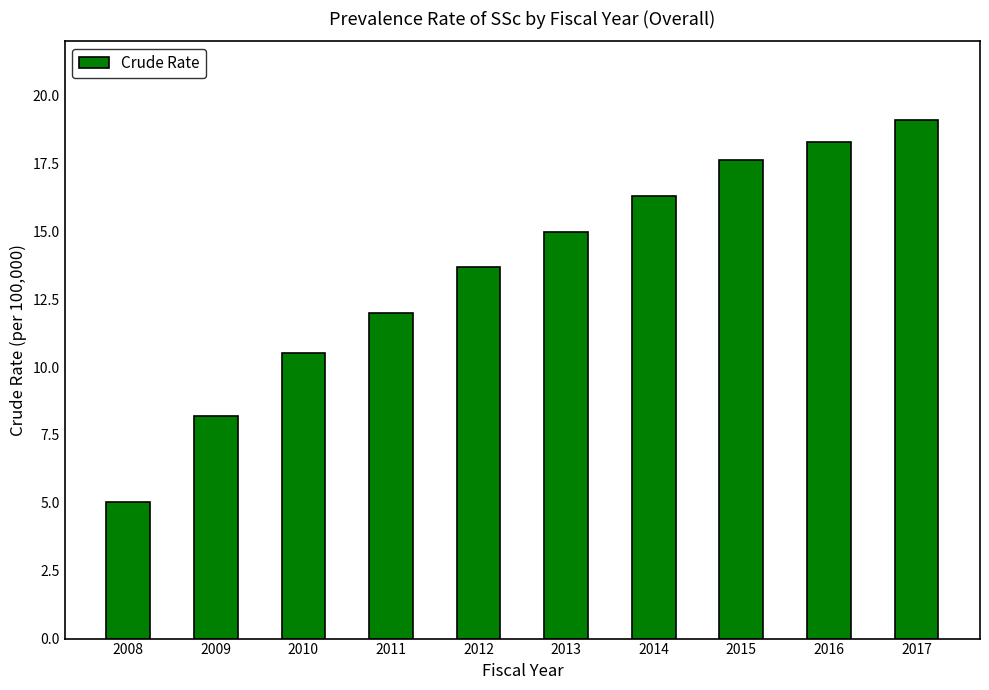

Which has a higher value, 2008 or 2009?

2009